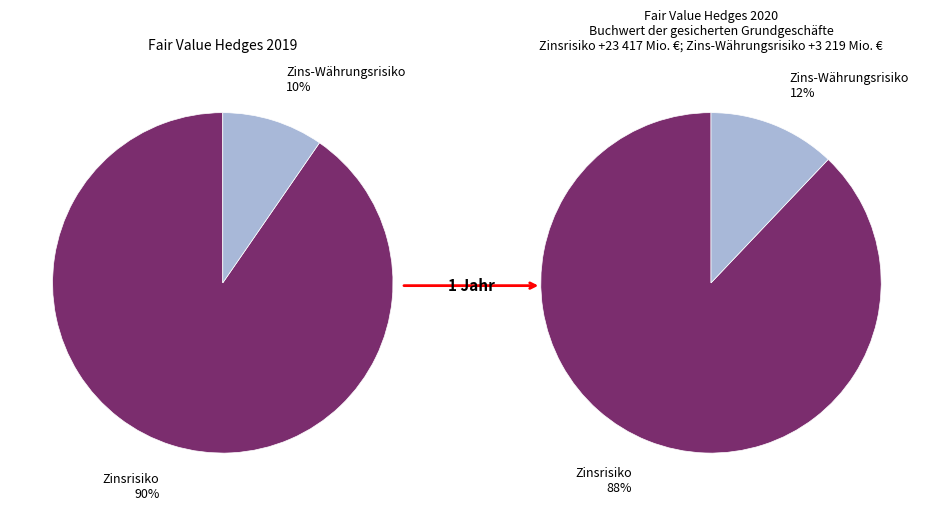

To the nearest percent, what is the difference between the Zins-Währungsrisiko and Zinsrisiko slice percentages?

76%